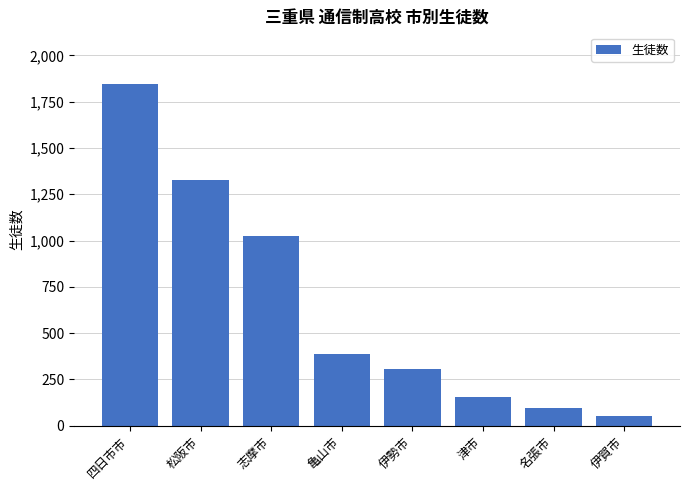

What is the sum of all values?

5190